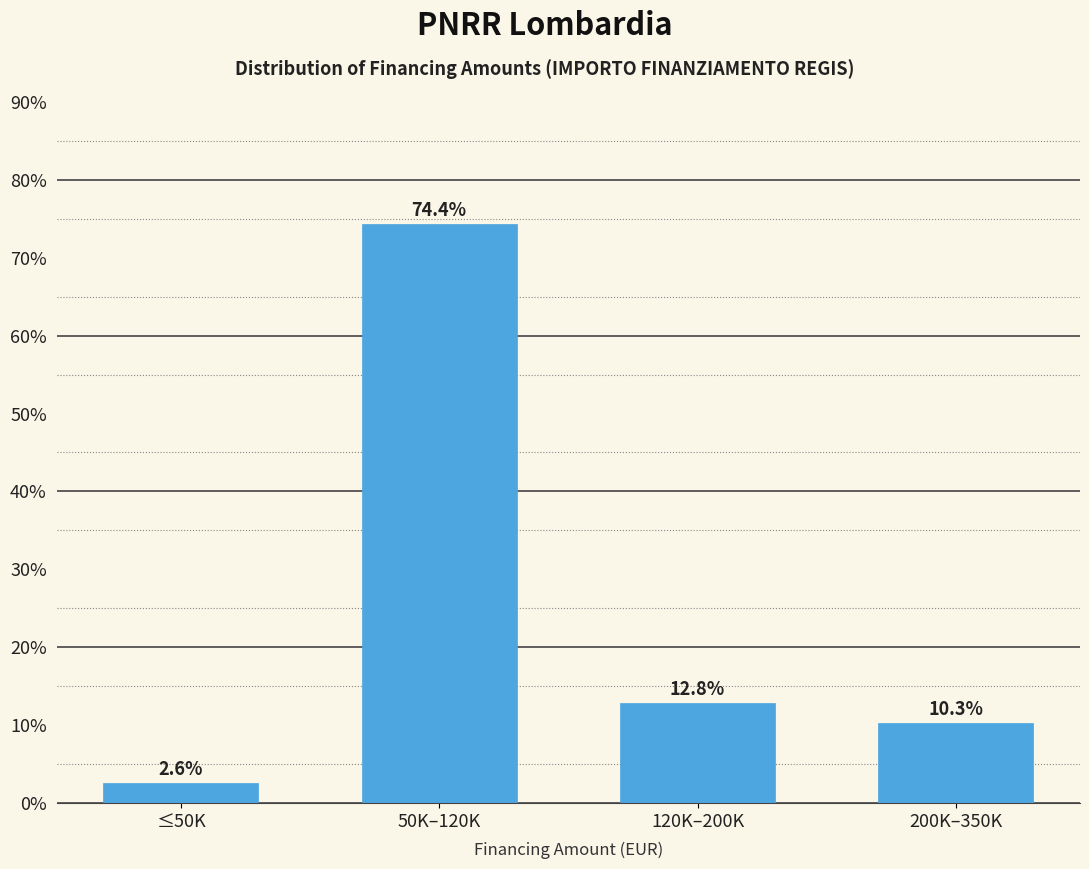

Reading left to right, what are all the values shown in this chart?

2.6	74.4	12.8	10.3